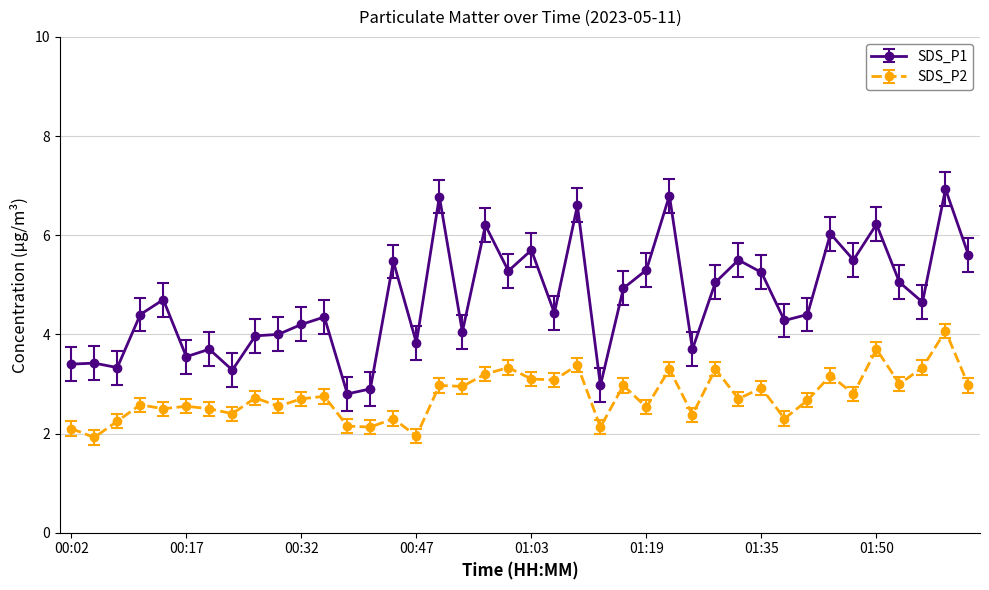

What are all the series names shown in the legend?

SDS_P1, SDS_P2